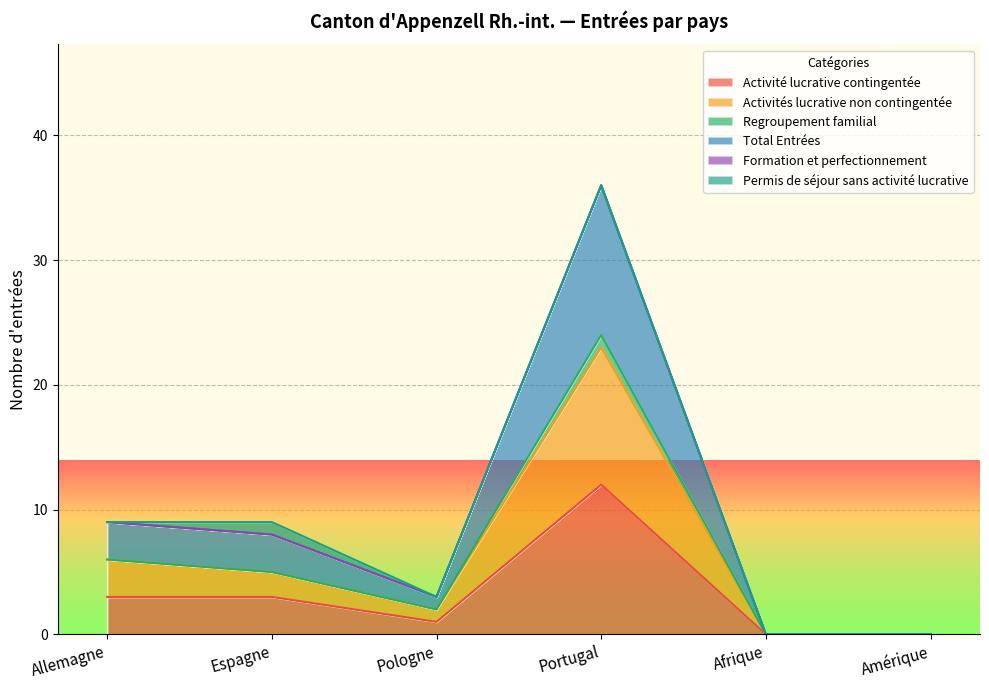

True or false: Activité lucrative contingentée and Activités lucrative non contingentée intersect in this chart.

False